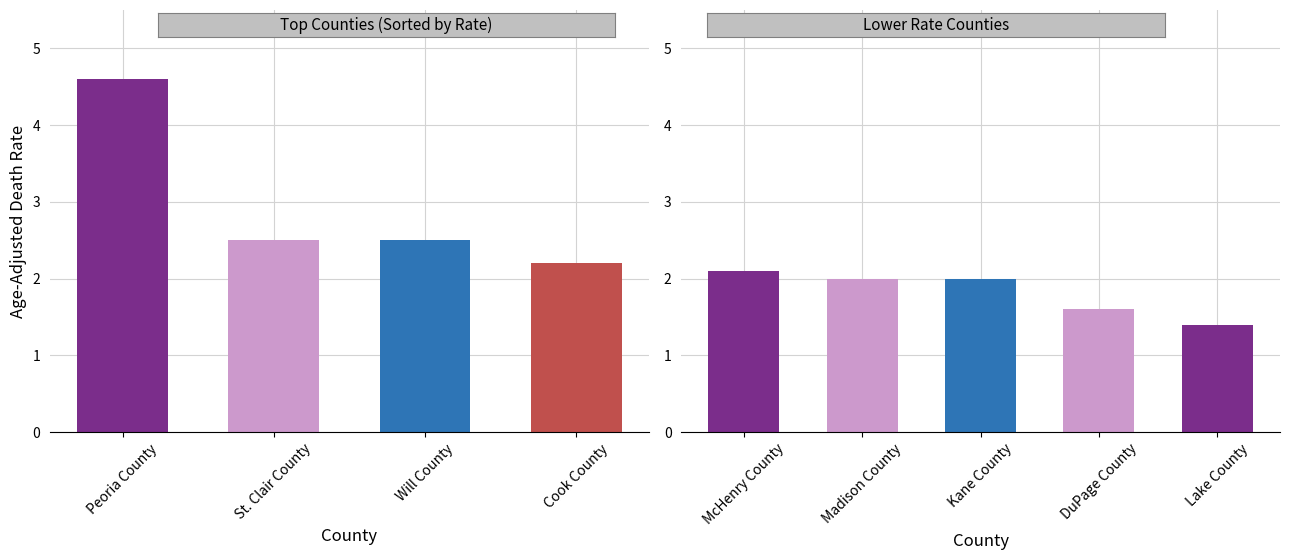

Are the bars horizontal?

No